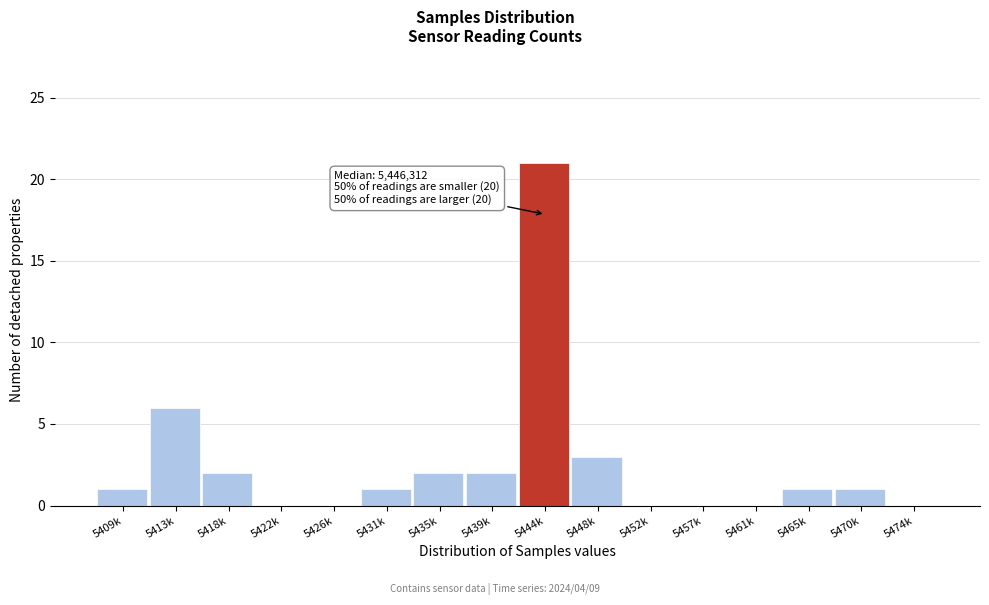

Reading right to left, extract all data points from this chart.

5474k=0	5470k=1	5465k=1	5461k=0	5457k=0	5452k=0	5448k=3	5444k=21	5439k=2	5435k=2	5431k=1	5426k=0	5422k=0	5418k=2	5413k=6	5409k=1